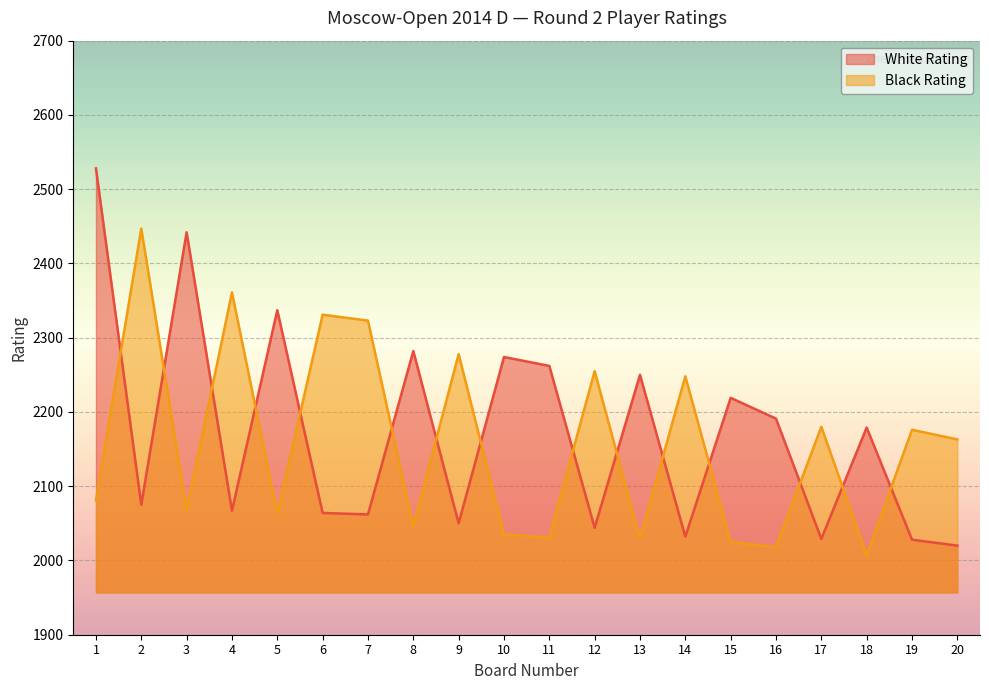

At which label is White Rating closest to 2274?

10